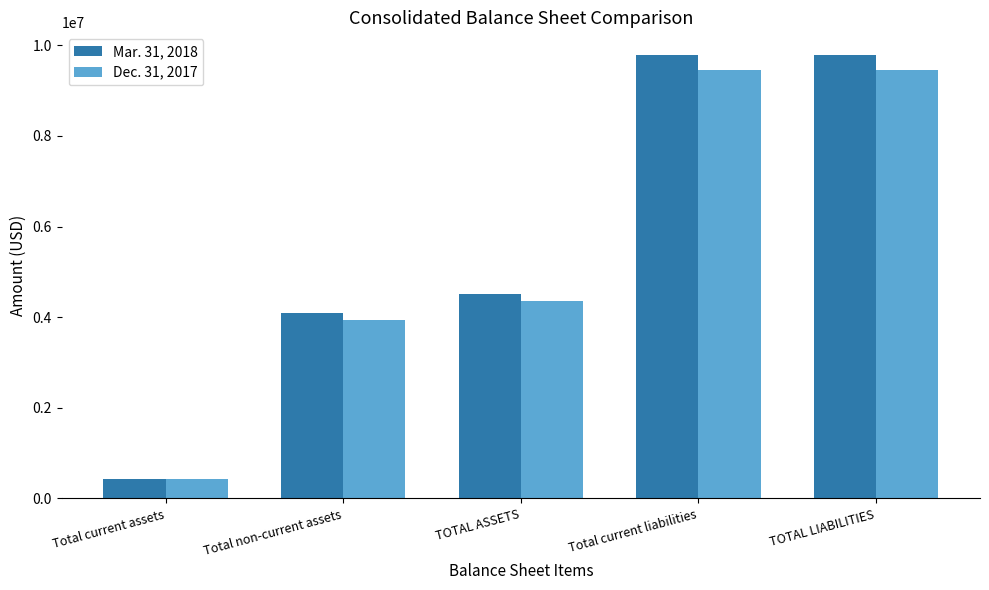

Between Total non-current assets and TOTAL ASSETS, which series saw the biggest shift?

Mar. 31, 2018